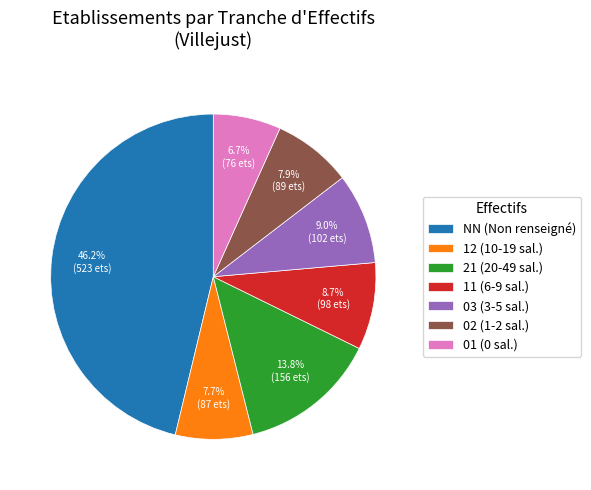

How many slices are in this pie chart?

7